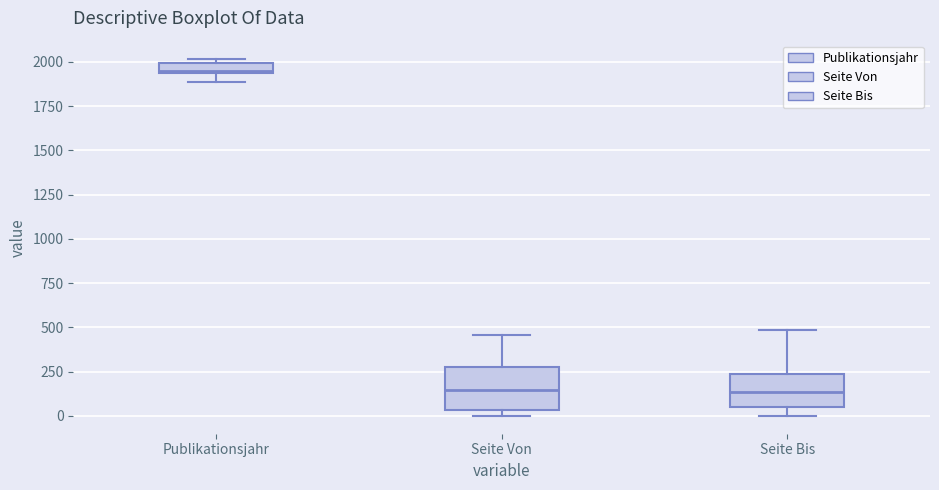

Comparing the boxes themselves (not the whiskers), which one is the tallest?

Seite Von